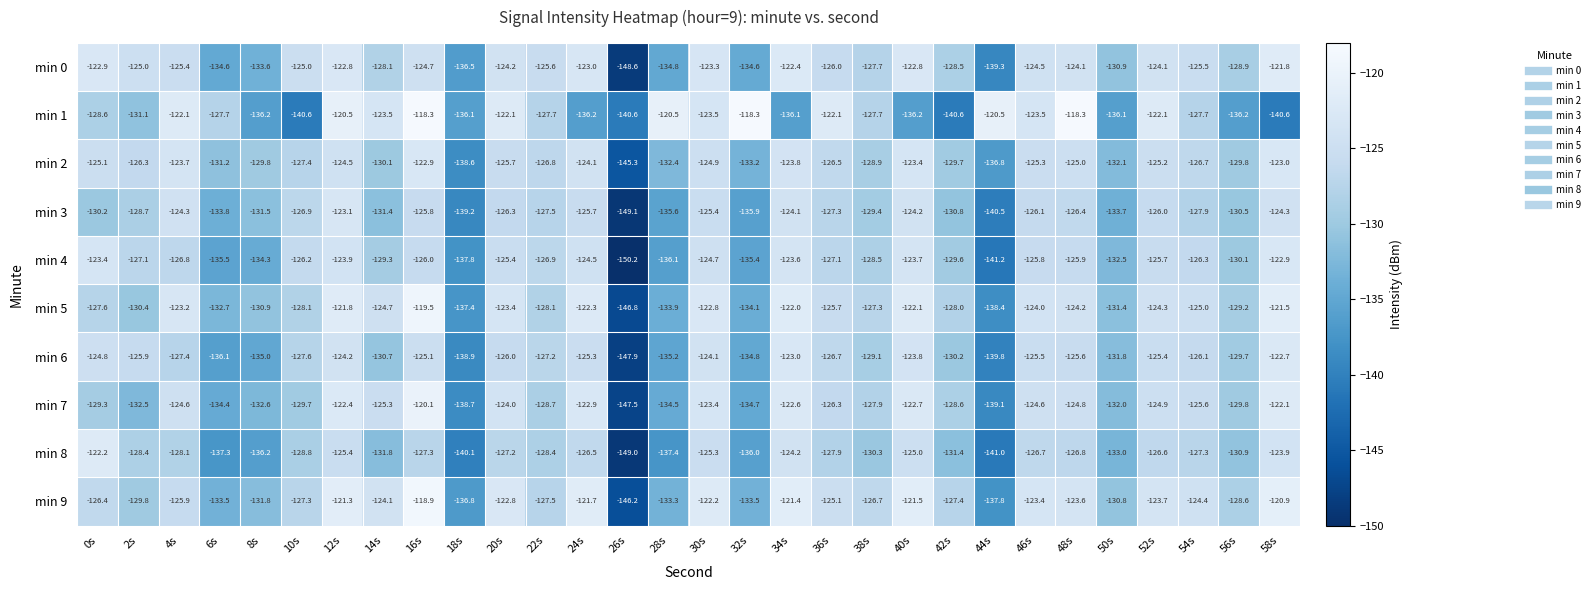

The min 8 series shows -178.6 at 40s. True or false?

False